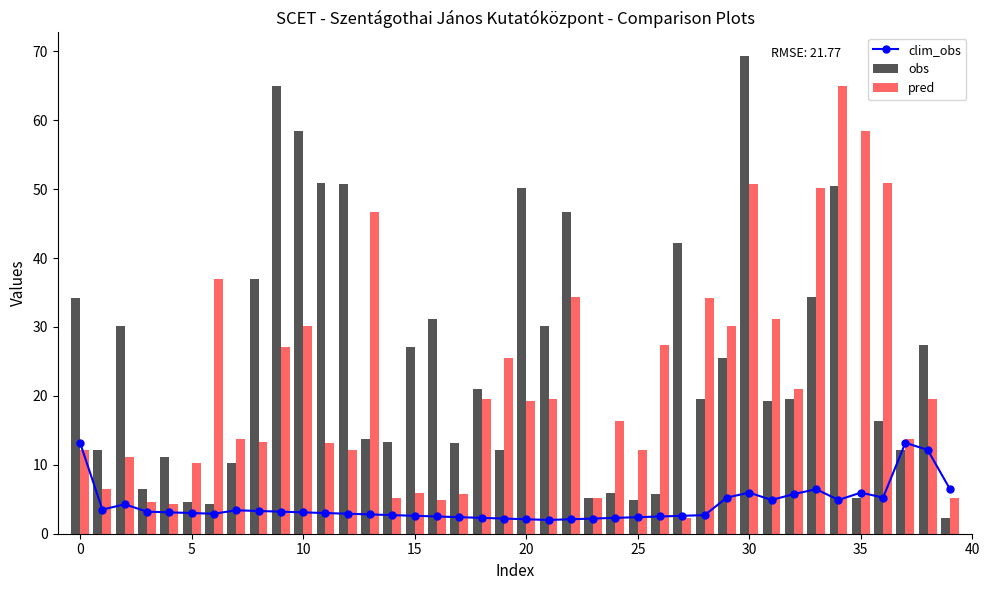

What is the minimum value for pred?

2.3